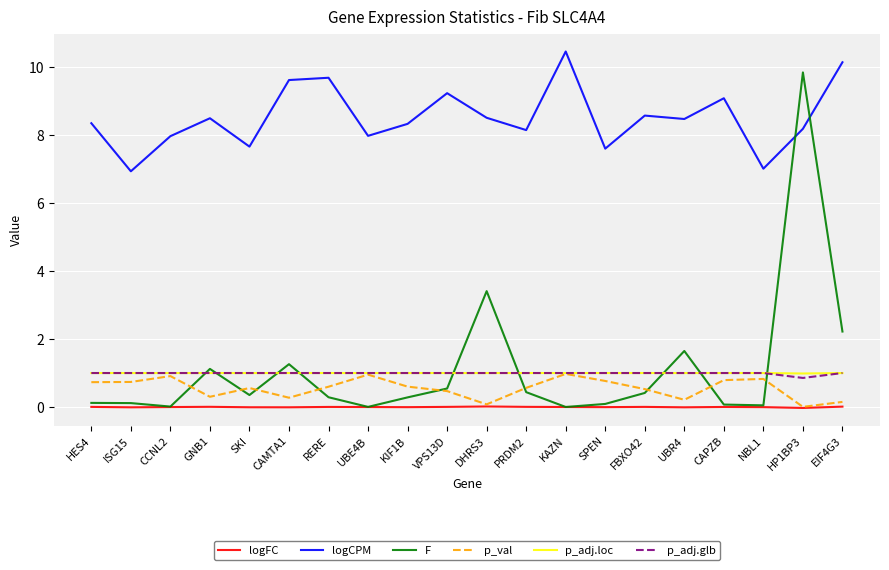

Where does the logCPM series first go above 8?

HES4